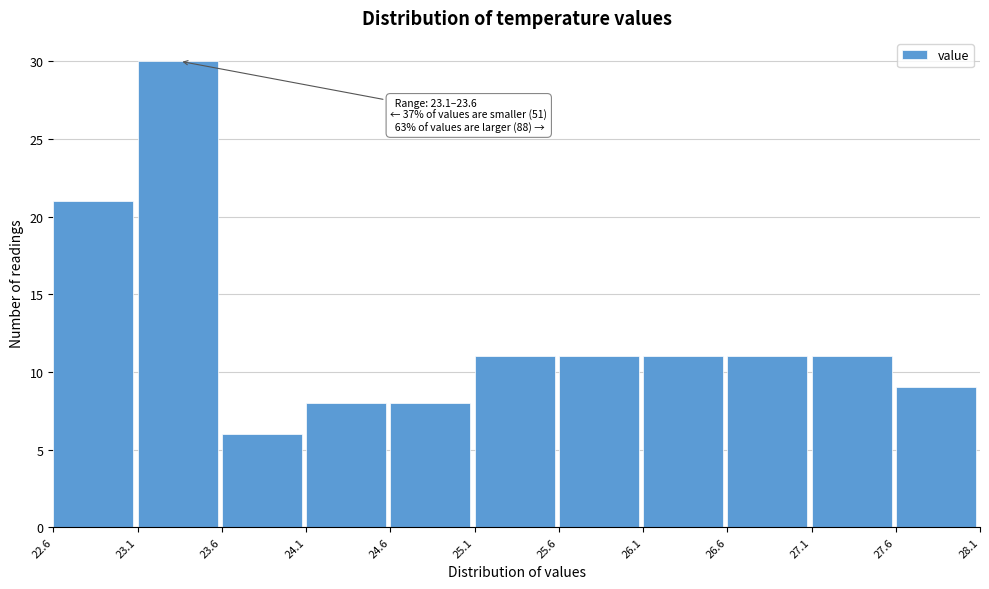

Which range on the x-axis has the tallest bar?

23.1 to 23.6